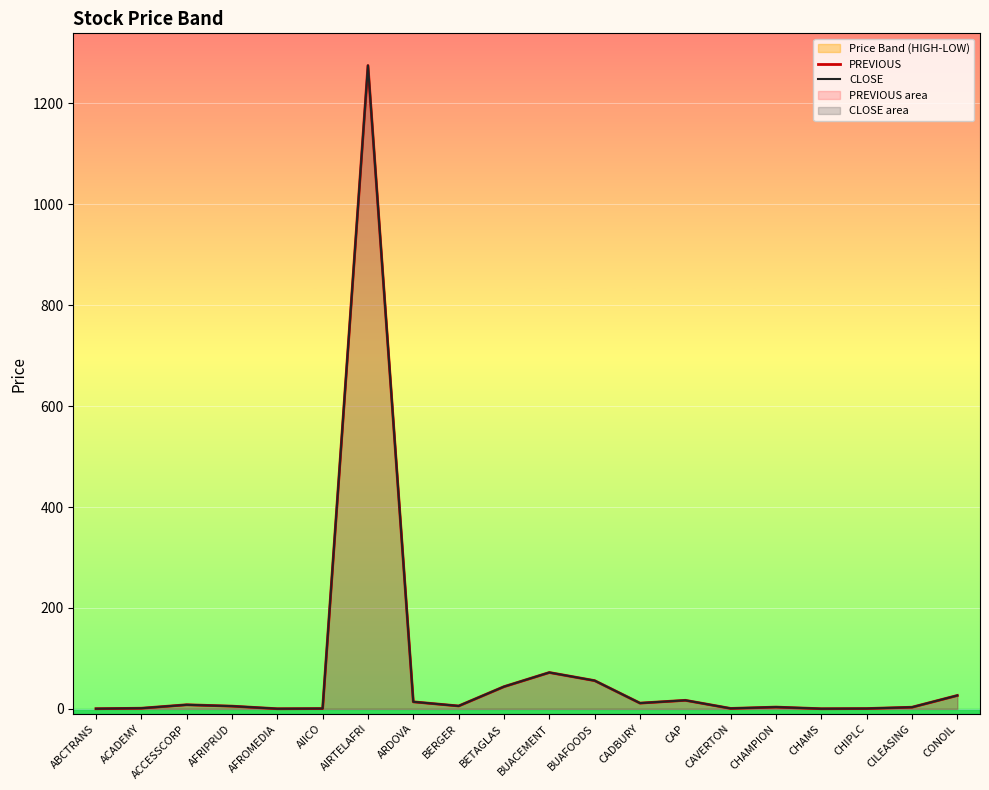

How many interior local peaks does the CLOSE series have?

5